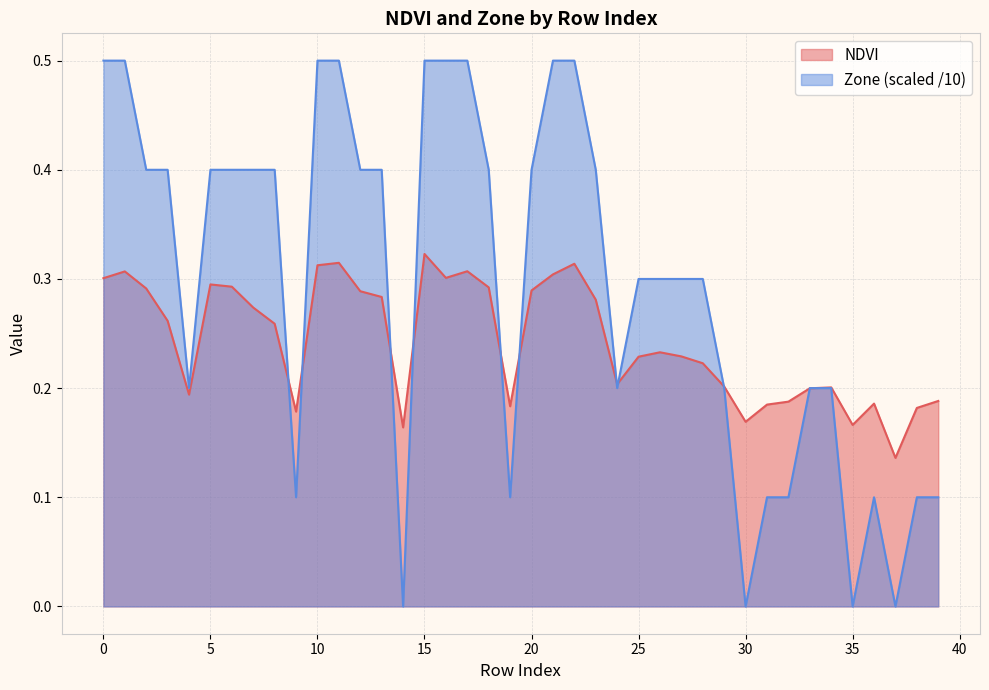

Which series has the largest total across all categories?

Zone (scaled /10)